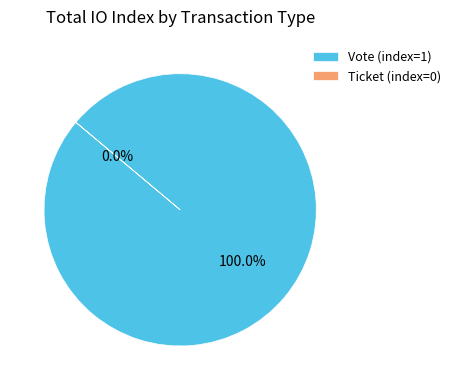

How many slices are in this pie chart?

2